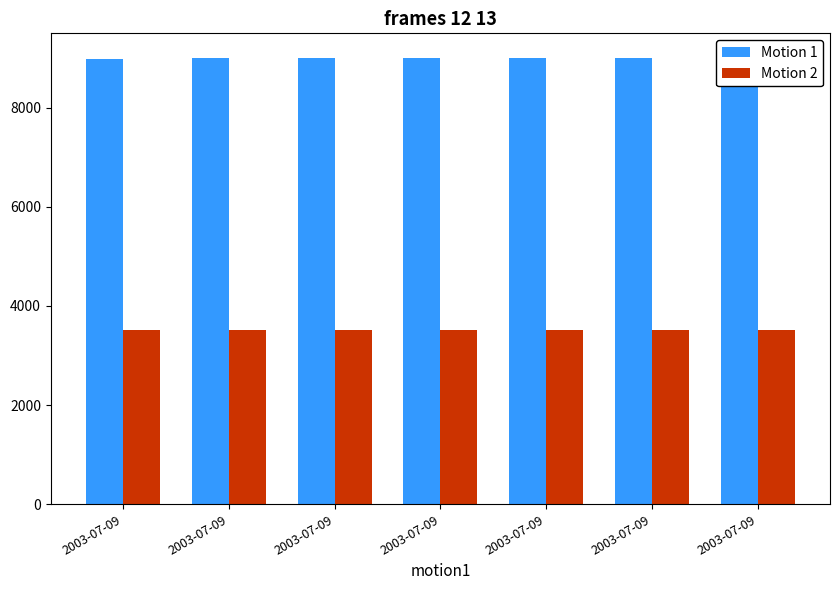

List the series in order of their peak value, lowest first.

Motion 2, Motion 1